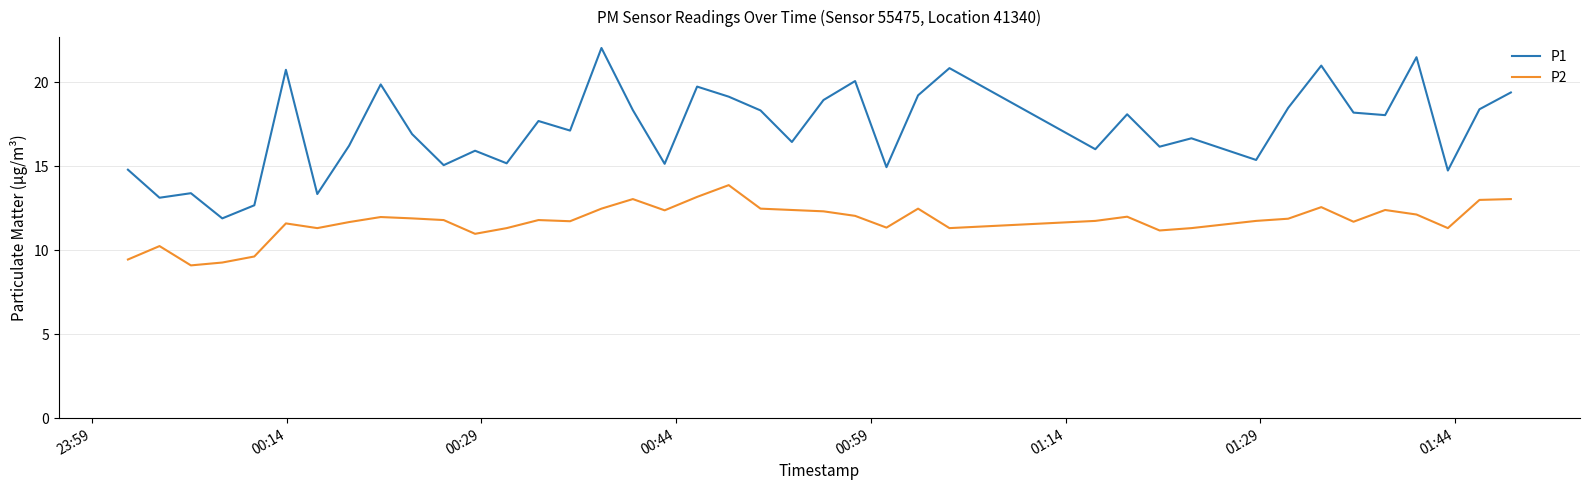

Which series has the largest total across all categories?

P1